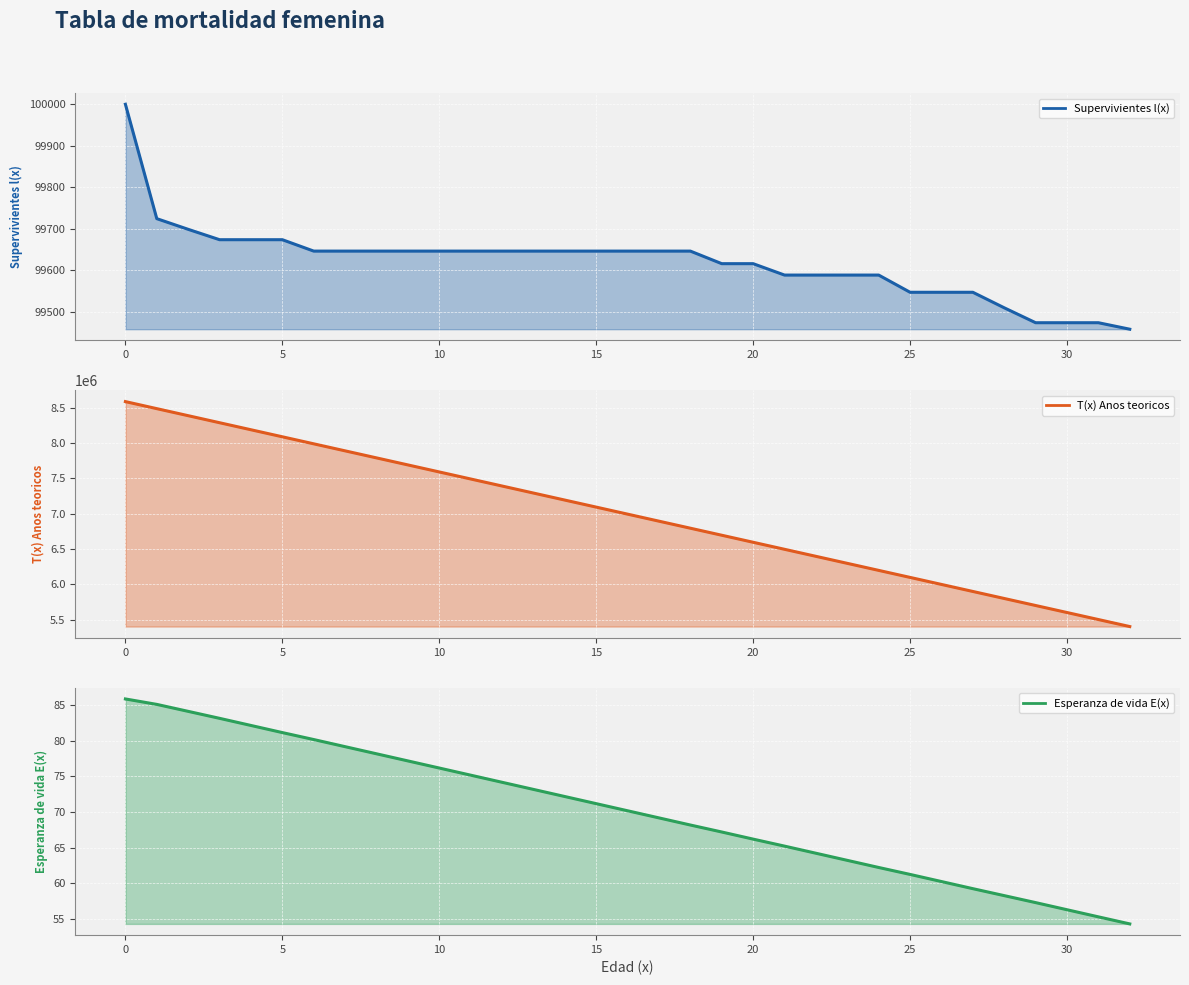

At 15, list the series in order from largest to smallest.

T(x) Anos teoricos, Supervivientes l(x), Esperanza de vida E(x)